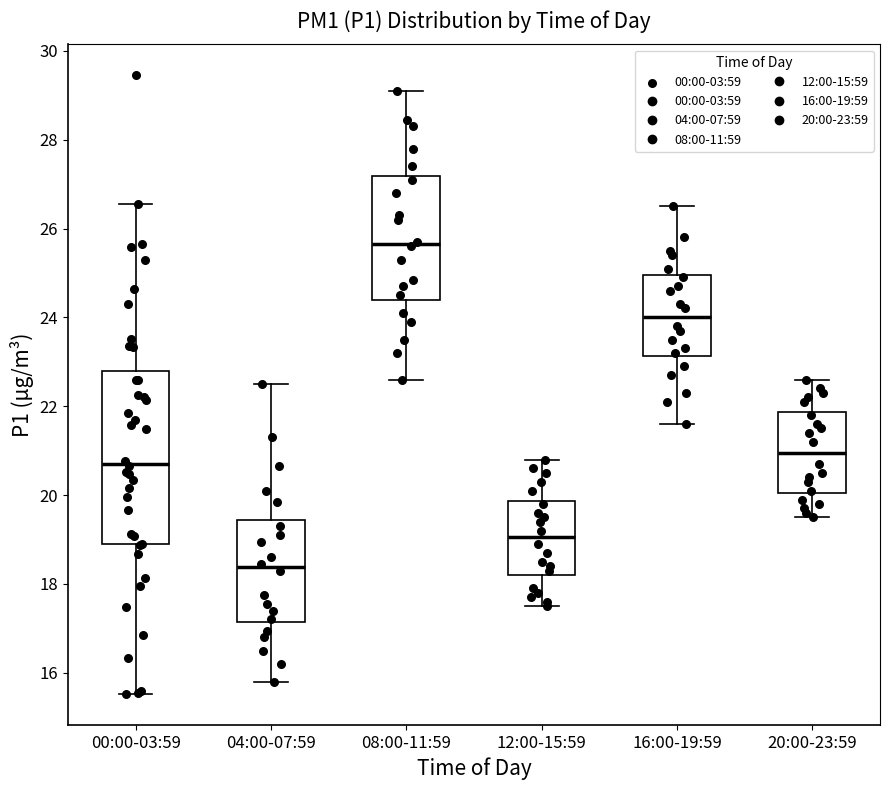

Which box is the tallest, from its lower edge to its upper edge?

00:00-03:59